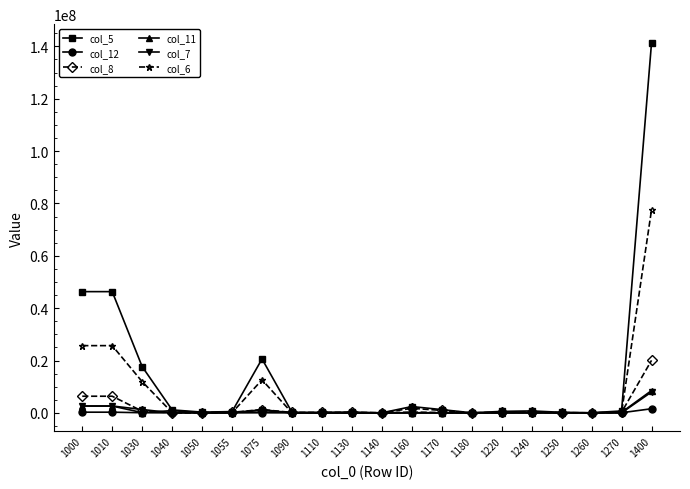

What is the total value across all series at 1250?

408713